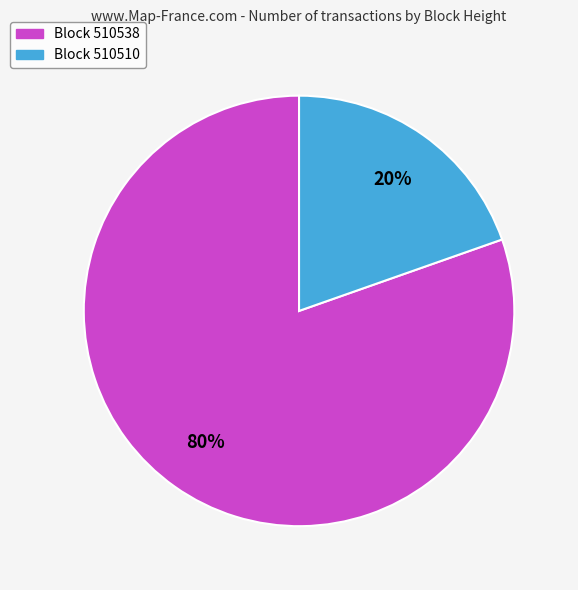

To the nearest percent, what is the average slice percentage?

50%